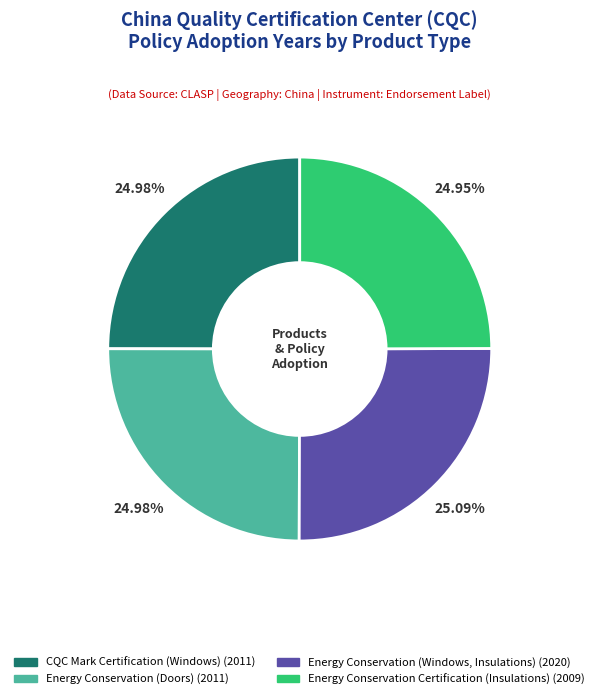

Approximately how many times larger is the value at Energy Conservation (Windows, Insulations) compared to CQC Mark Certification (Windows)?

1.0